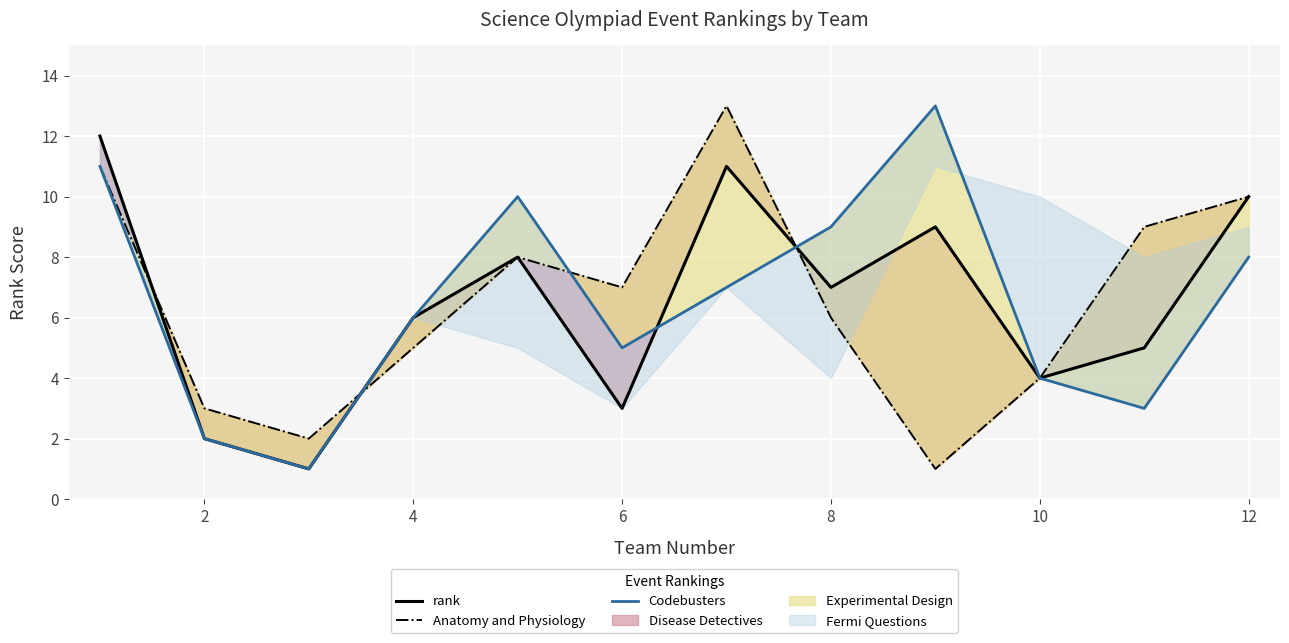

What is the sum of all Anatomy and Physiology values?

79